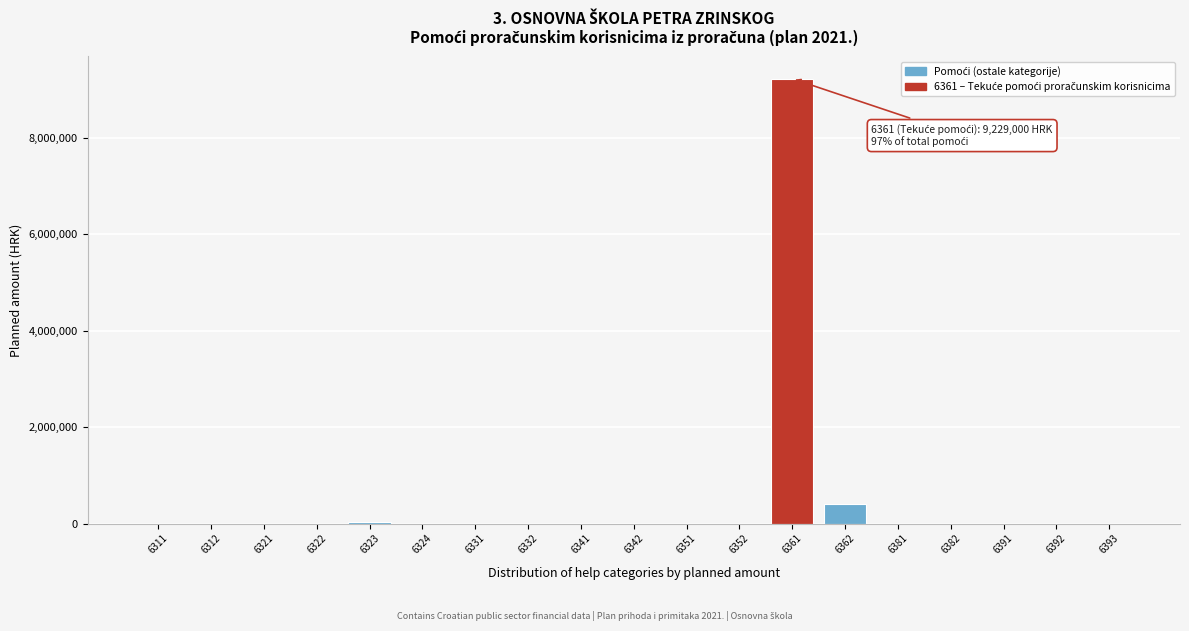

The value at 6392 is 0. True or false?

True